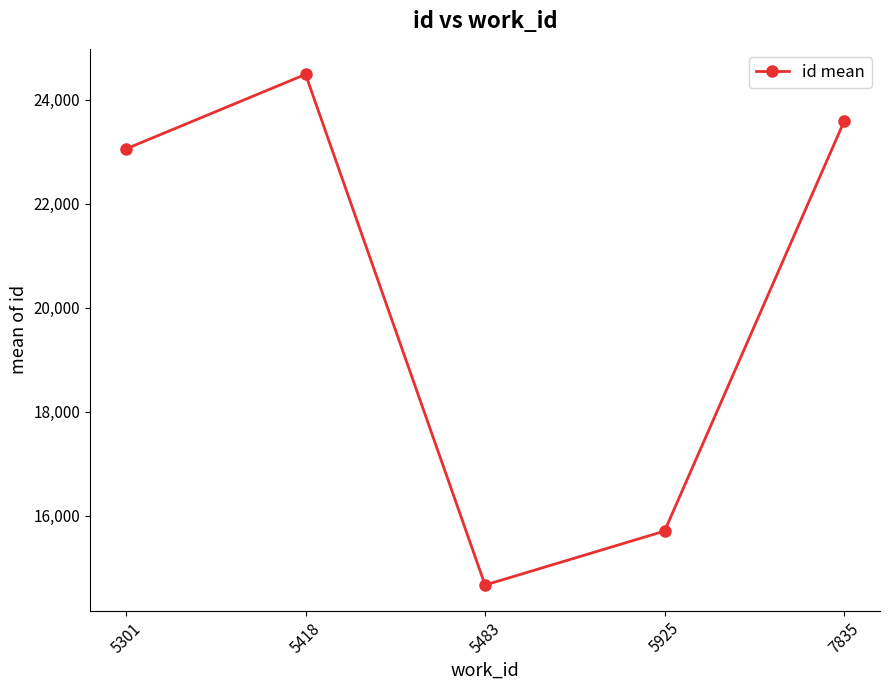

How many data points are less than 23059?

2